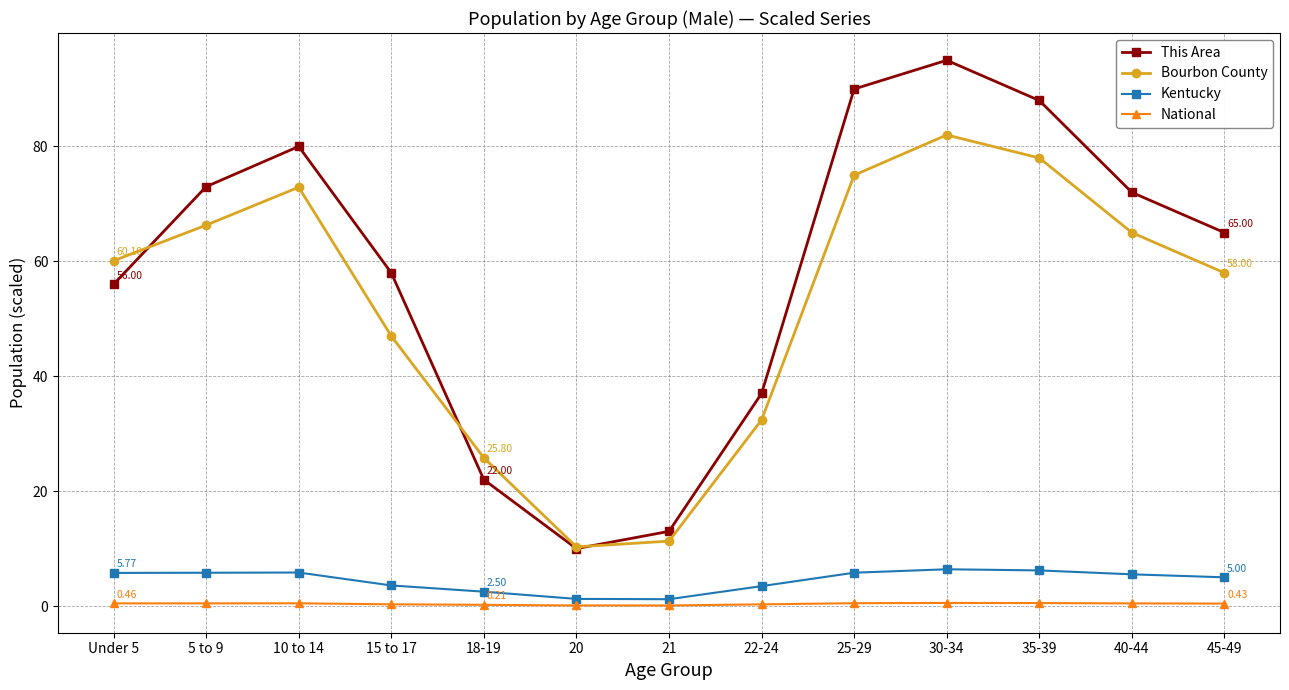

In This Area, how many points are higher than both neighbors (excluding endpoints)?

2